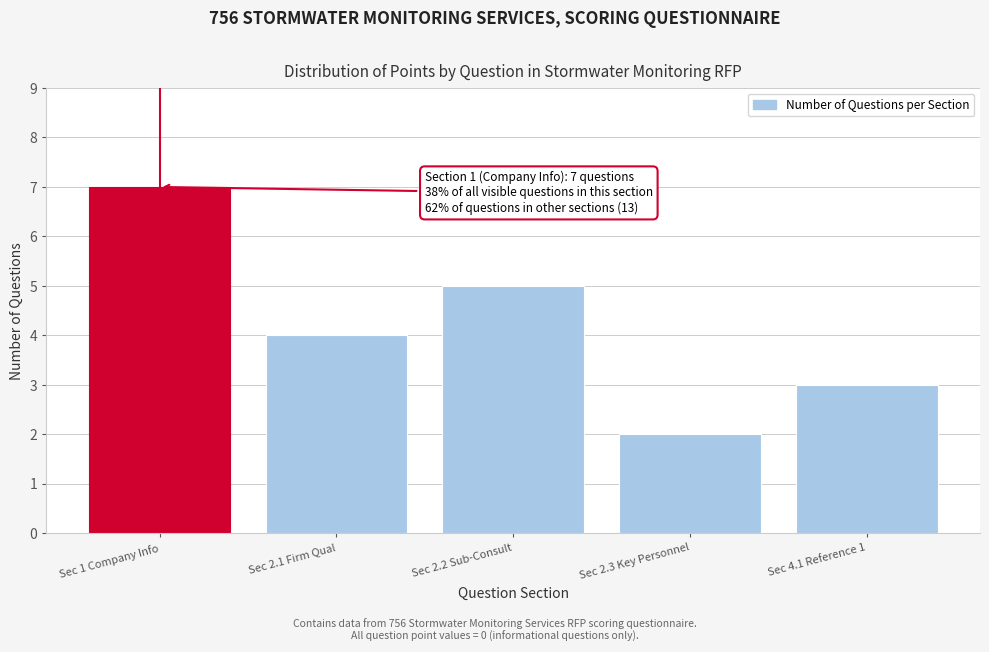

Reading left to right, list all the values displayed in this chart.

Sec 1 Company Info=7	Sec 2.1 Firm Qual=4	Sec 2.2 Sub-Consult=5	Sec 2.3 Key Personnel=2	Sec 4.1 Reference 1=3